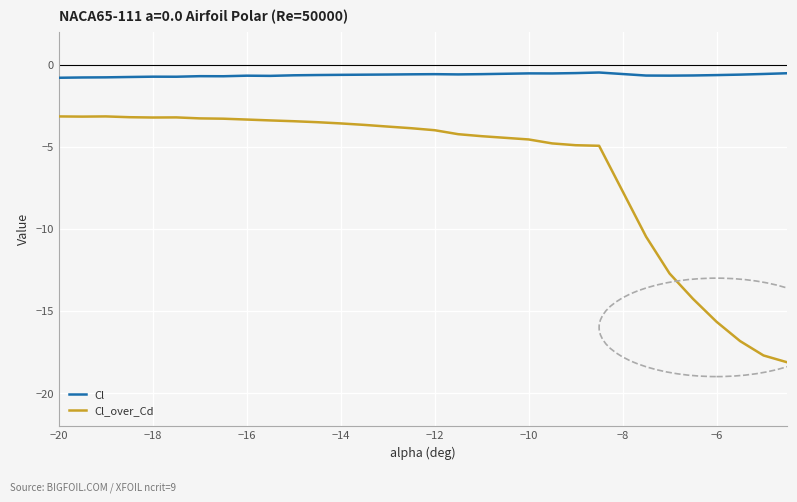

Rank the series by their maximum value, from lowest to highest.

Cl_over_Cd, Cl